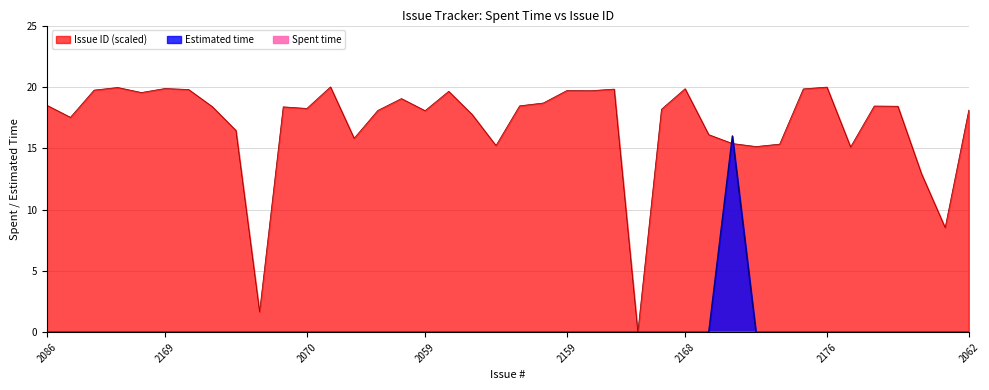

True or false: Issue ID and Estimated time intersect in this chart.

True